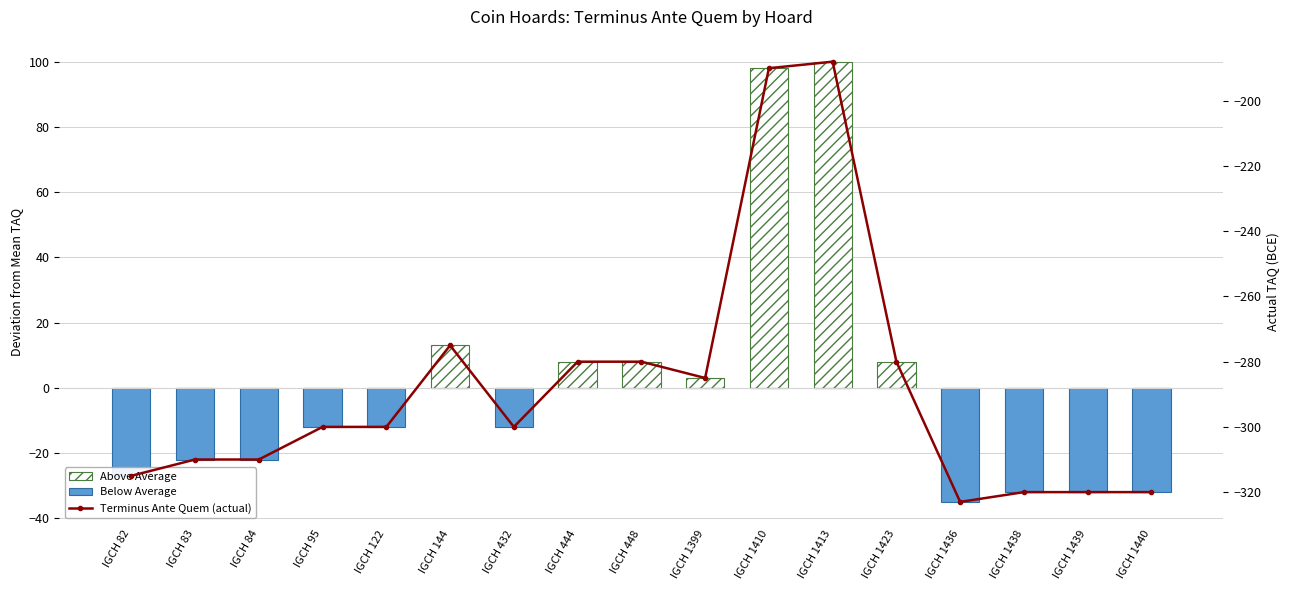

Reading left to right, what are all the values shown in this chart?

Above Average: IGCH 82=0	IGCH 83=0	IGCH 84=0	IGCH 95=0	IGCH 122=0	IGCH 144=13	IGCH 432=0	IGCH 444=8	IGCH 448=8	IGCH 1399=3	IGCH 1410=98	IGCH 1413=100	IGCH 1423=8	IGCH 1436=0	IGCH 1438=0	IGCH 1439=0	IGCH 1440=0
Below Average: IGCH 82=-27	IGCH 83=-22	IGCH 84=-22	IGCH 95=-12	IGCH 122=-12	IGCH 144=0	IGCH 432=-12	IGCH 444=0	IGCH 448=0	IGCH 1399=0	IGCH 1410=0	IGCH 1413=0	IGCH 1423=0	IGCH 1436=-35	IGCH 1438=-32	IGCH 1439=-32	IGCH 1440=-32
Terminus Ante Quem (actual): IGCH 82=-315	IGCH 83=-310	IGCH 84=-310	IGCH 95=-300	IGCH 122=-300	IGCH 144=-275	IGCH 432=-300	IGCH 444=-280	IGCH 448=-280	IGCH 1399=-285	IGCH 1410=-190	IGCH 1413=-188	IGCH 1423=-280	IGCH 1436=-323	IGCH 1438=-320	IGCH 1439=-320	IGCH 1440=-320